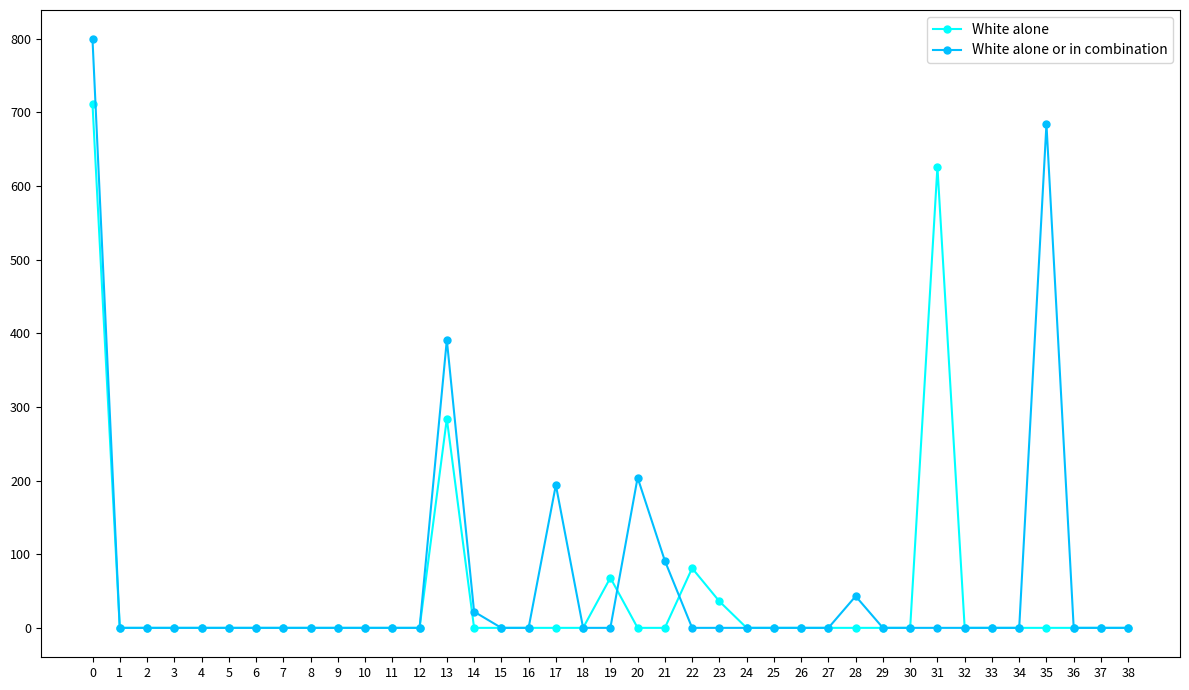

True or false: White alone or in combination has a value of -426 at 6.

False